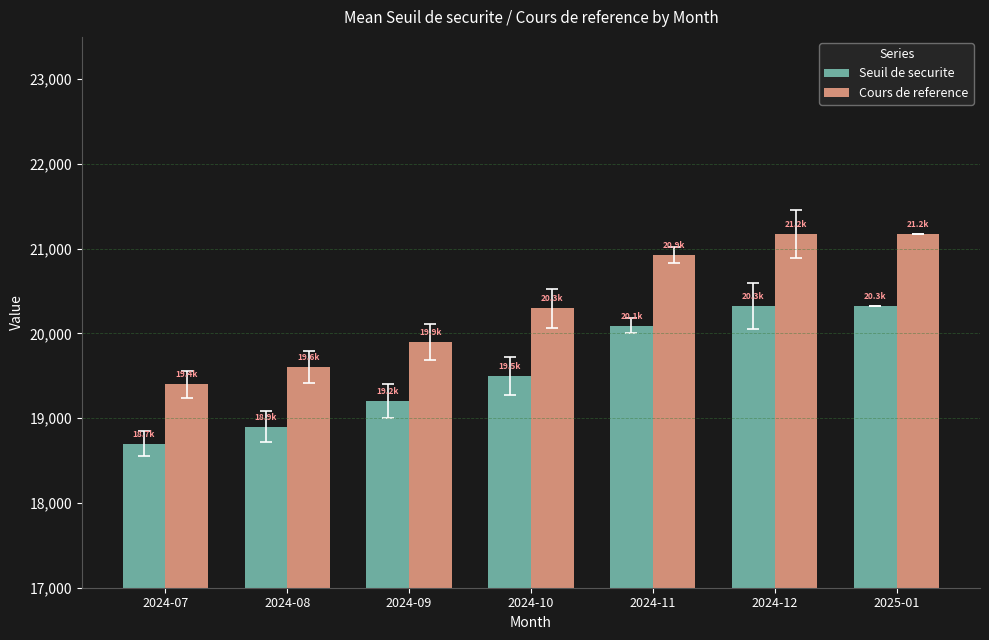

The value of Seuil de securite at 2024-11 is 20093.2. True or false?

True